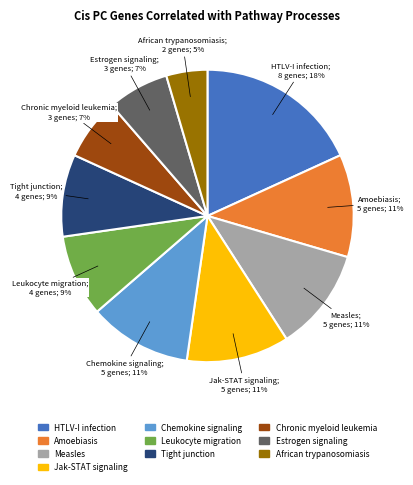

Does any single category account for the majority?

No